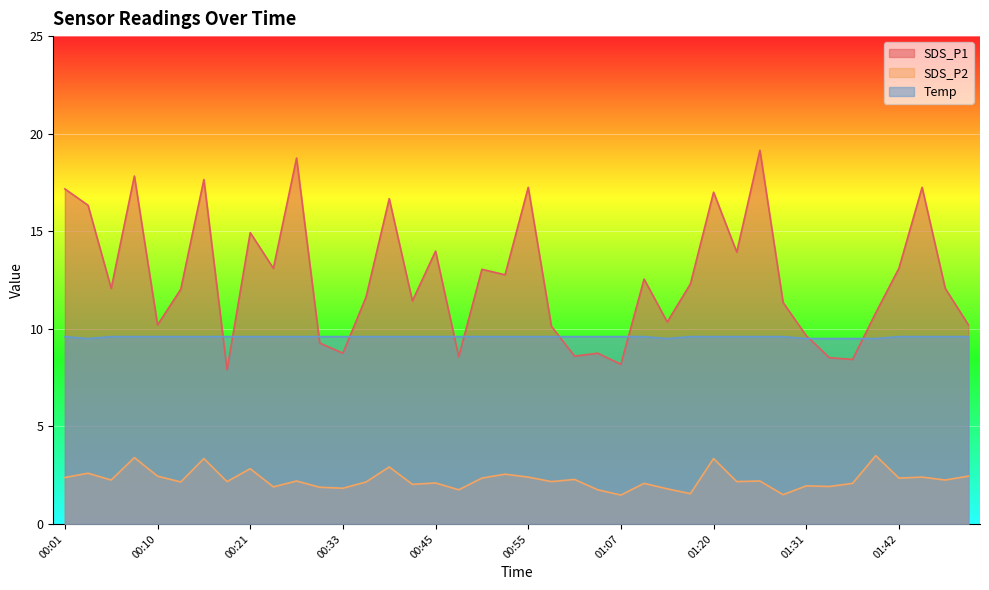

What is the total value across all series at 00:15?

30.6